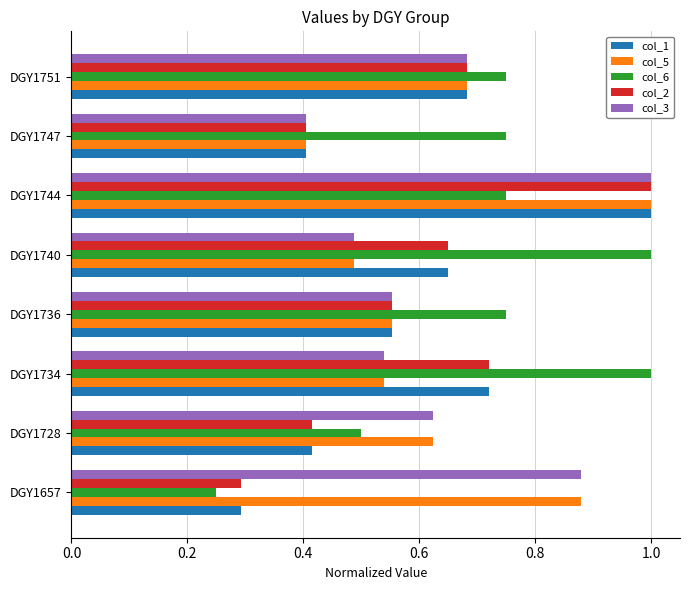

At which label does col_1 reach its peak?

DGY1744